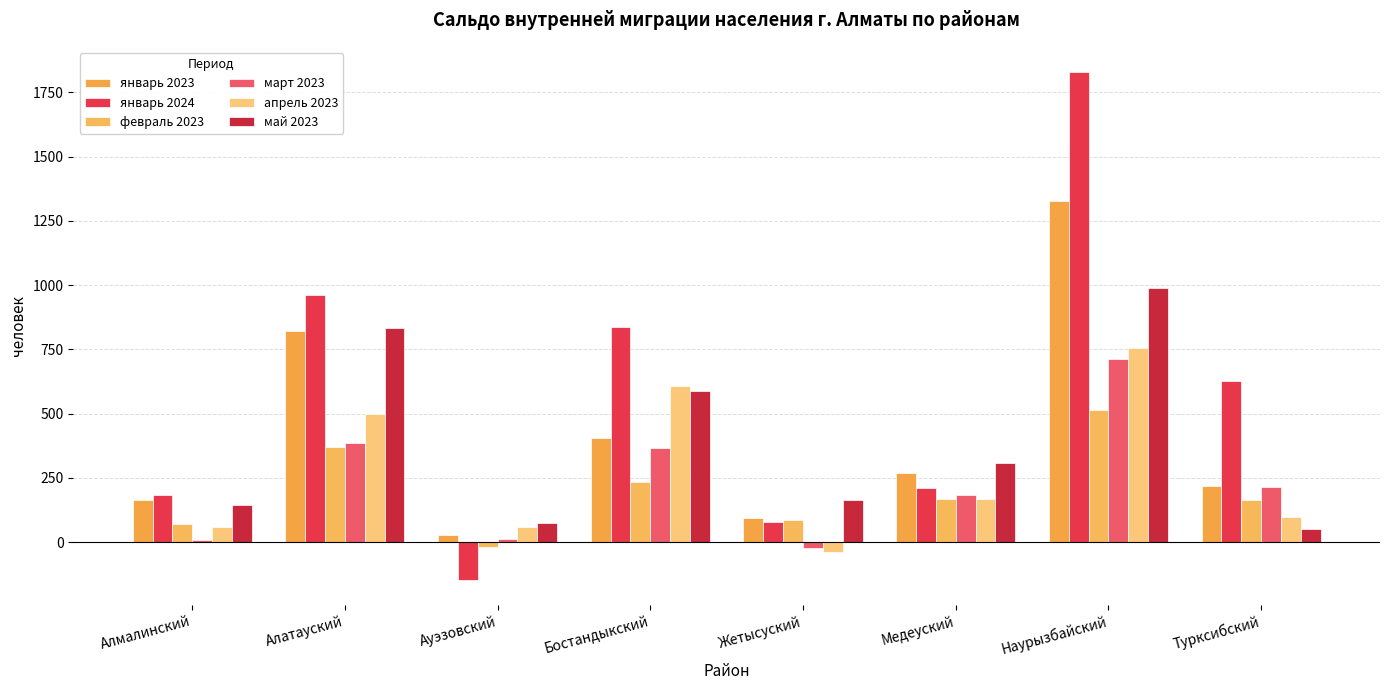

Which category has the lowest value across all series?

Ауэзовский